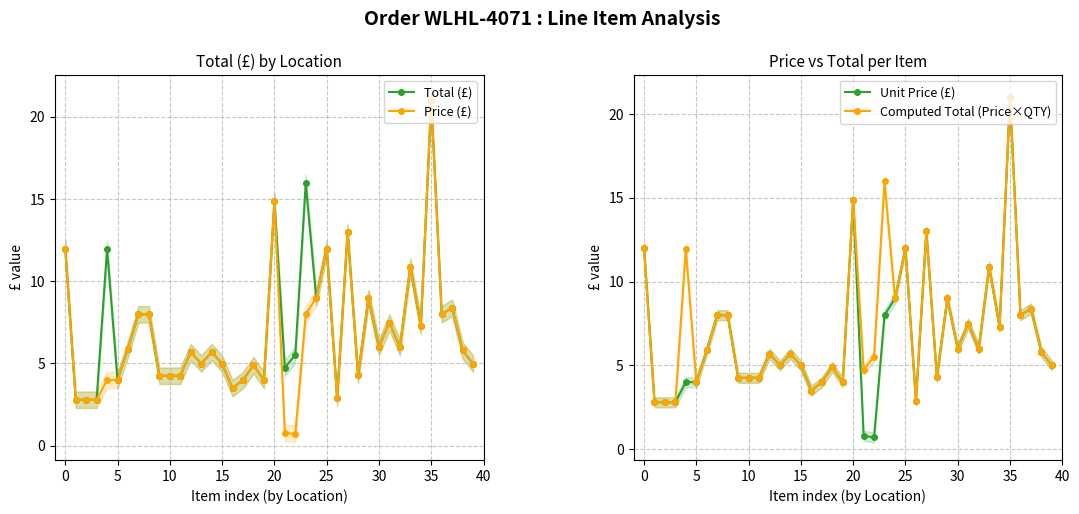

True or false: Total (£) has more than 0 interior local peaks.

True